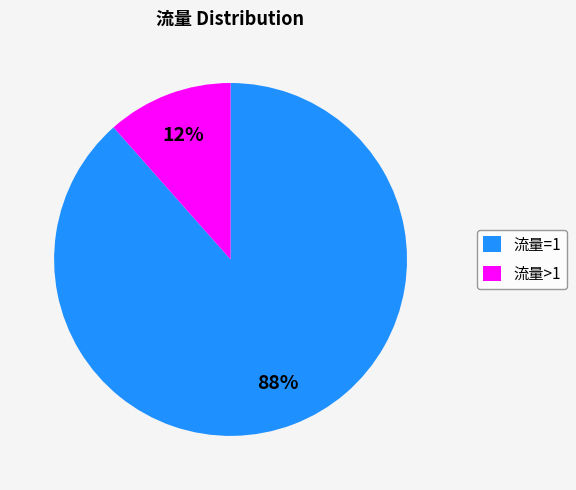

The 流量>1 slice represents 1% of the pie. True or false?

False